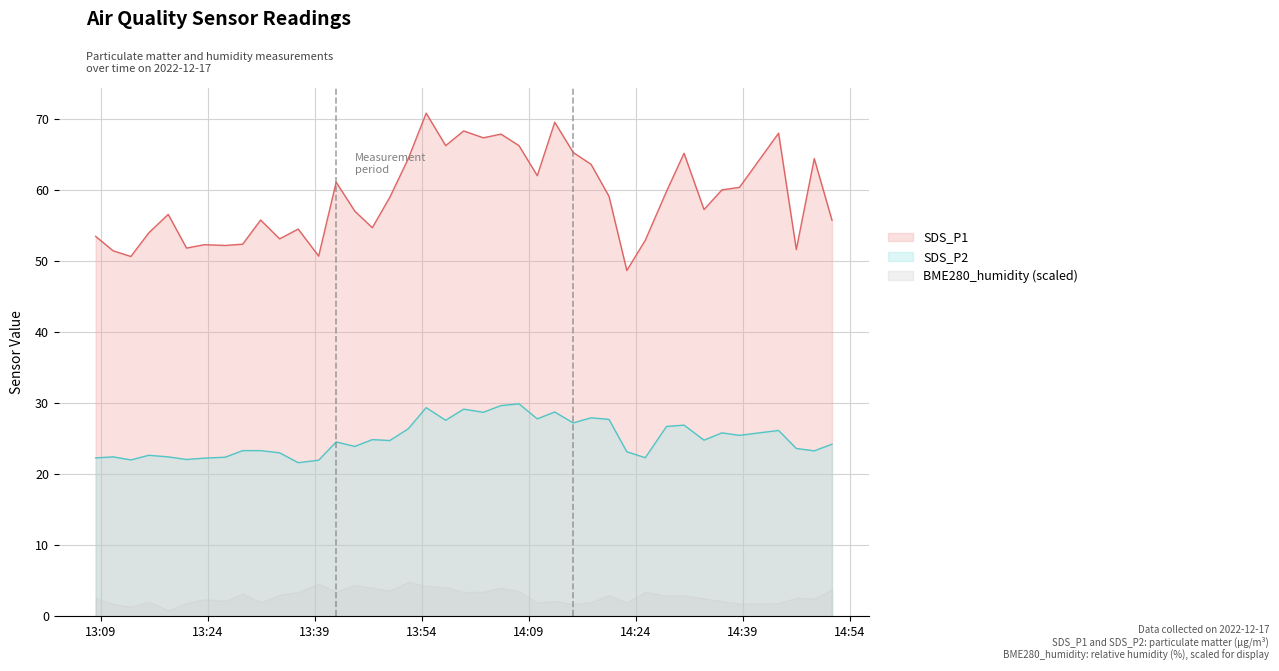

True or false: SDS_P1 and SDS_P2 cross at least once.

False